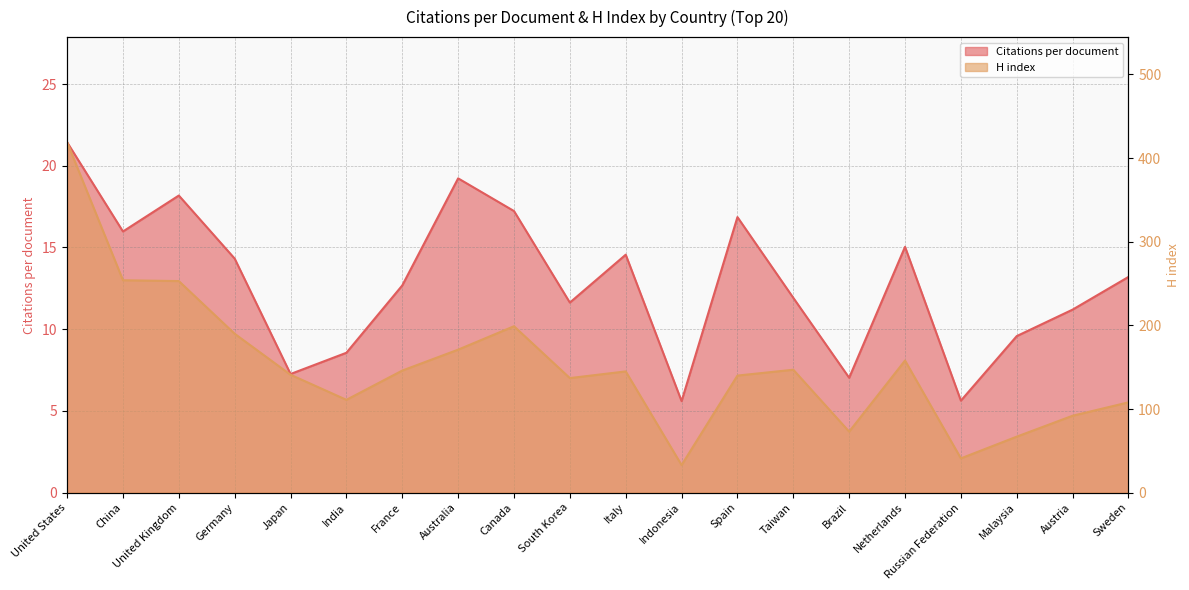

Between Indonesia and Austria, which series saw the biggest shift?

H index